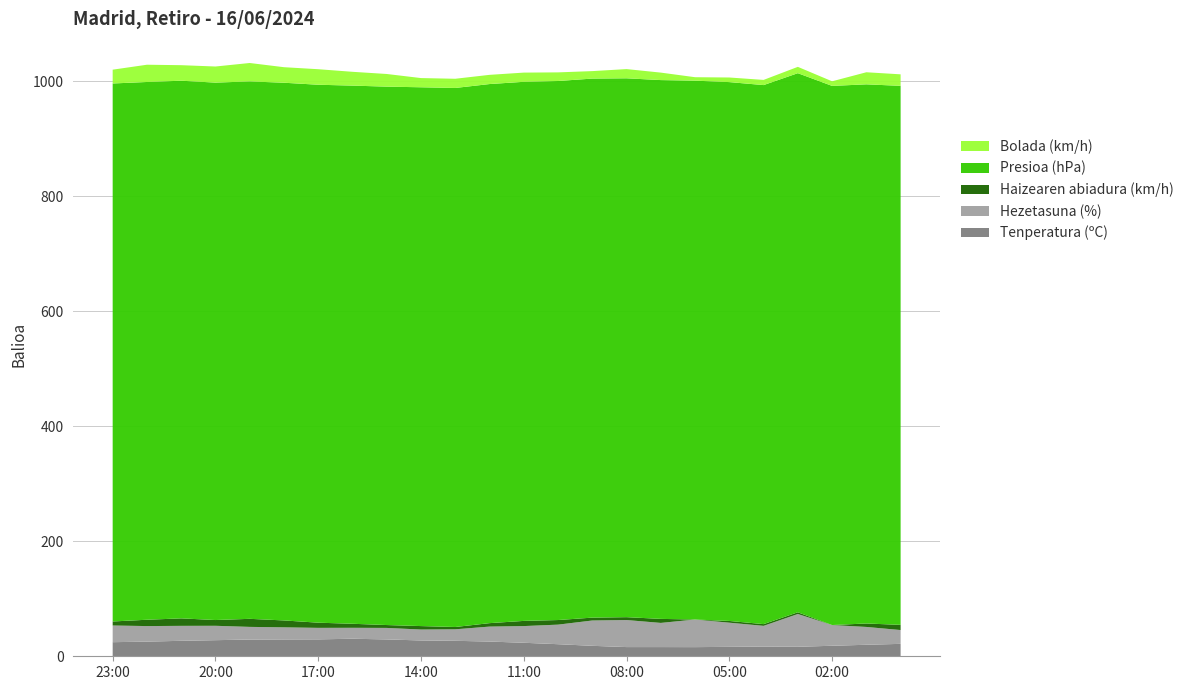

Reading left to right, extract all data points from this chart.

Tenperatura (ºC): 24.5	25.5	26.9	28.0	29.1	29.3	29.4	30.5	29.3	27.5	26.9	25.6	23.5	21.0	18.2	16.0	16.0	15.9	16.4	16.9	16.5	18.3	20.0	21.6
Hezetasuna (%): 29.0	27.0	26.0	25.0	22.0	21.0	20.0	19.0	20.0	19.0	20.0	26.0	29.0	34.0	44.0	47.0	42.0	48.0	42.0	36.0	57.0	36.0	31.0	24.0
Haizearen abiadura (km/h): 7.0	11.0	13.0	10.0	14.0	12.0	9.0	7.0	5.0	6.0	4.0	6.0	9.0	8.0	5.0	5.0	7.0	0.0	3.0	3.0	3.0	0.0	6.0	9.0
Presioa (hPa): 935.2	934.8	934.6	934.2	934.2	934.7	935.1	935.5	935.9	936.6	937.0	937.1	937.1	937.0	937.0	936.7	936.6	936.7	936.7	937.0	937.1	937.2	937.2	937.0
Bolada (km/h): 24.0	30.0	27.0	28.0	32.0	27.0	27.0	24.0	22.0	16.0	16.0	16.0	16.0	15.0	13.0	16.0	13.0	6.0	8.0	9.0	11.0	8.0	21.0	20.0